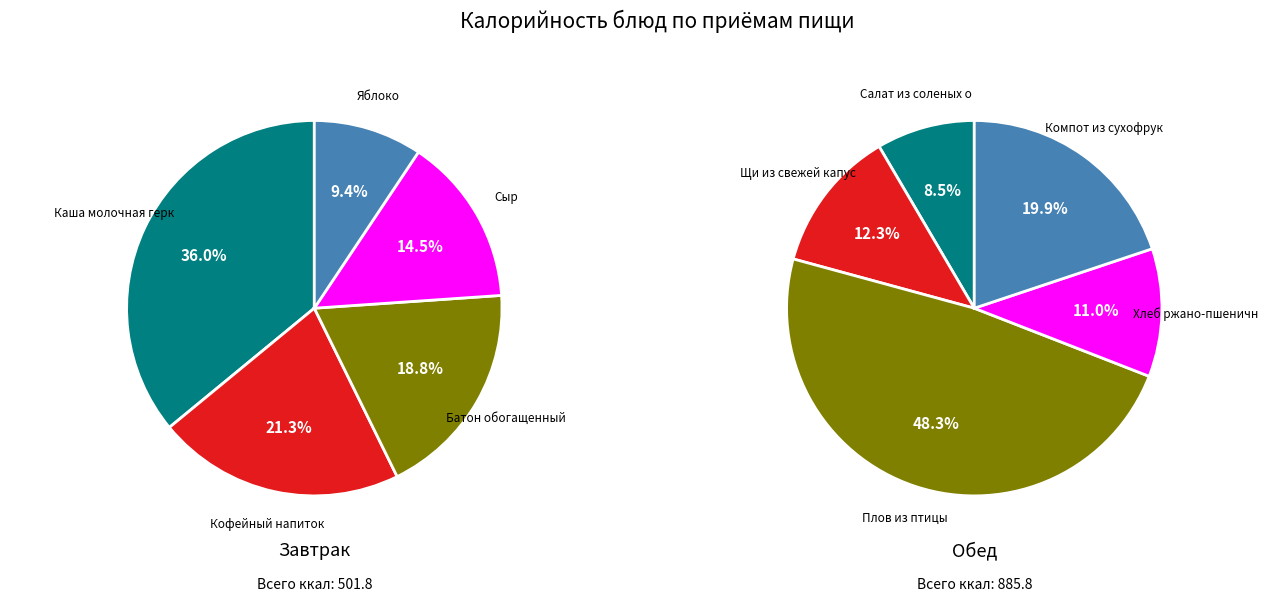

True or false: 4 accounts for 9% of the total.

True